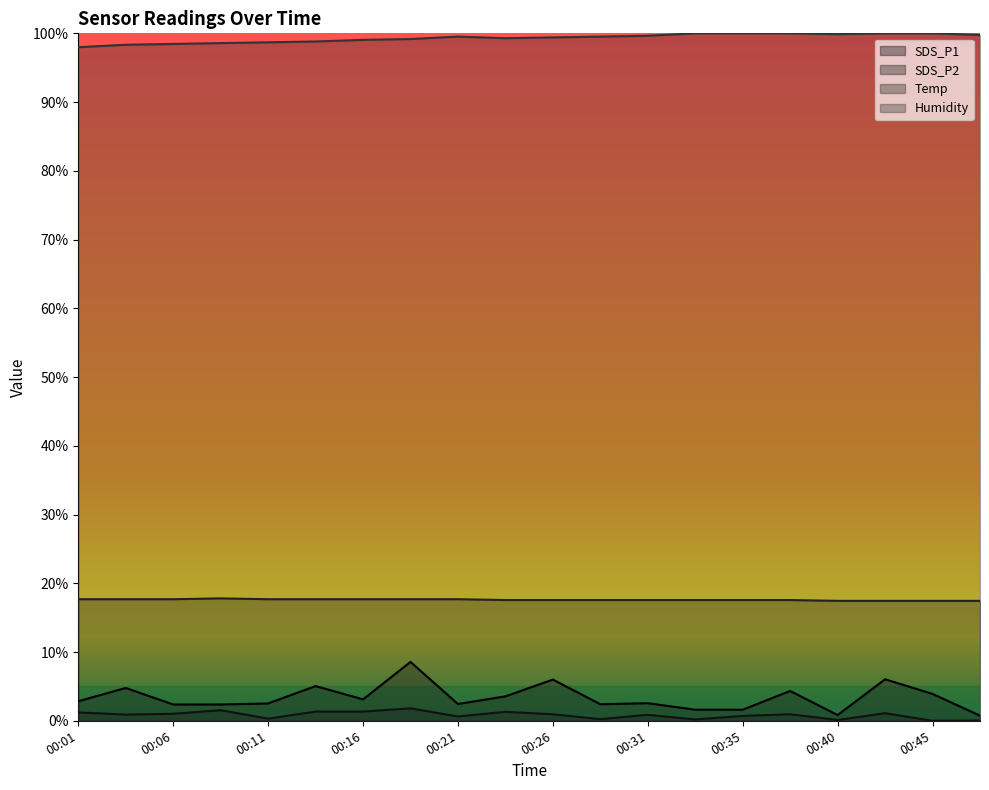

What is the maximum value for SDS_P1?

8.6